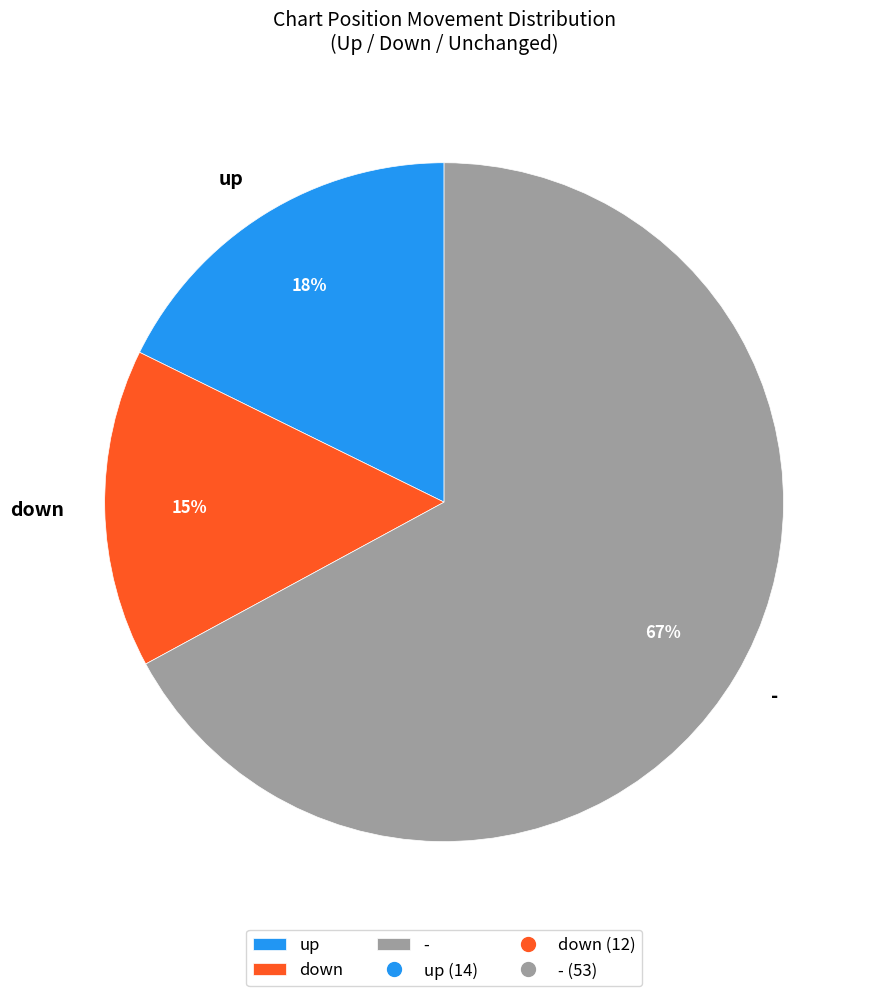

Count the number of slices in the pie.

3